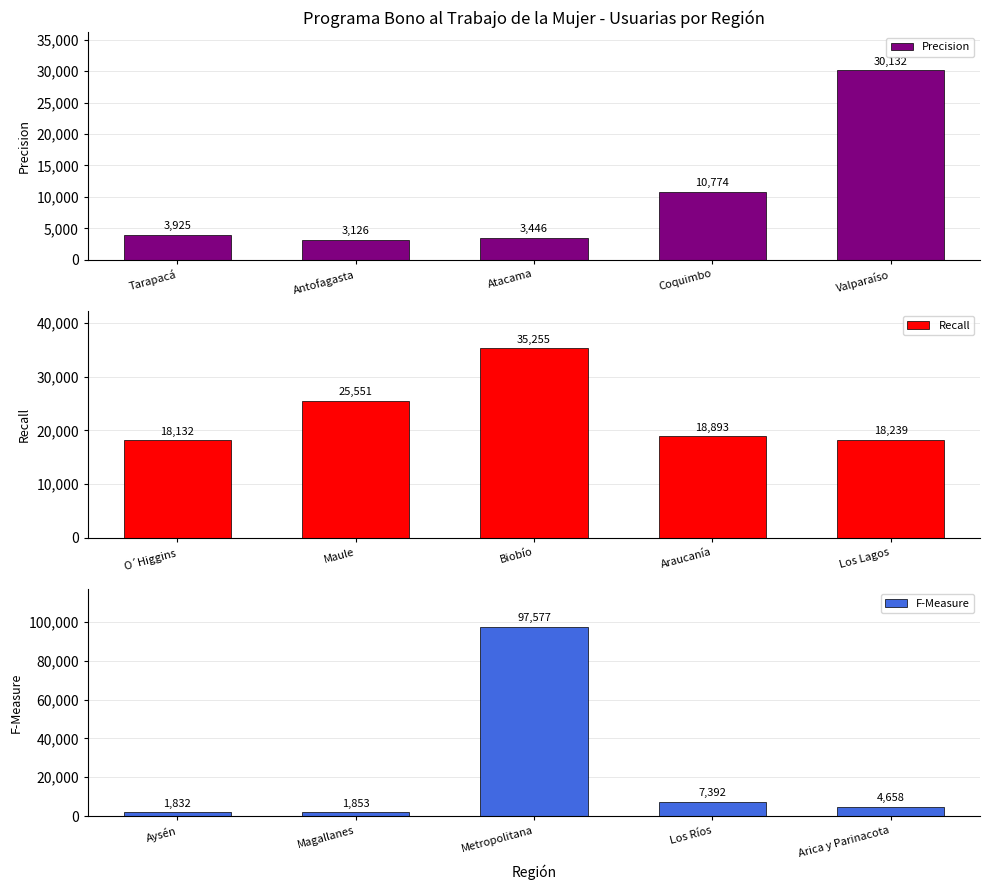

Which category has the highest value in the Precision series?

Valparaíso